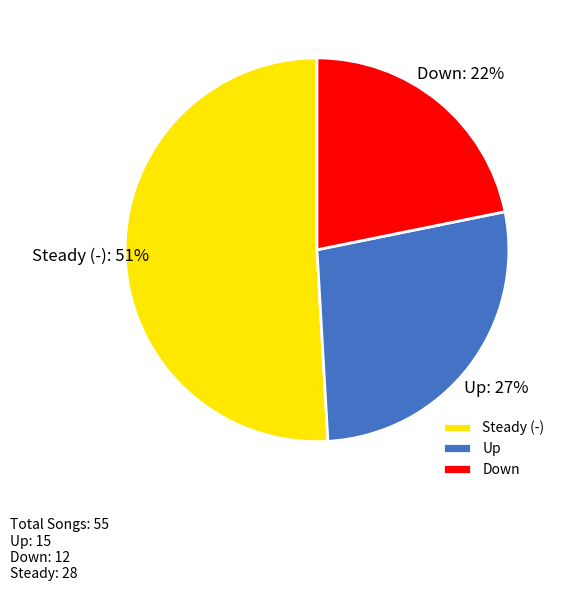

To the nearest percent, what is the combined percentage of Steady (-) and Up?

78%